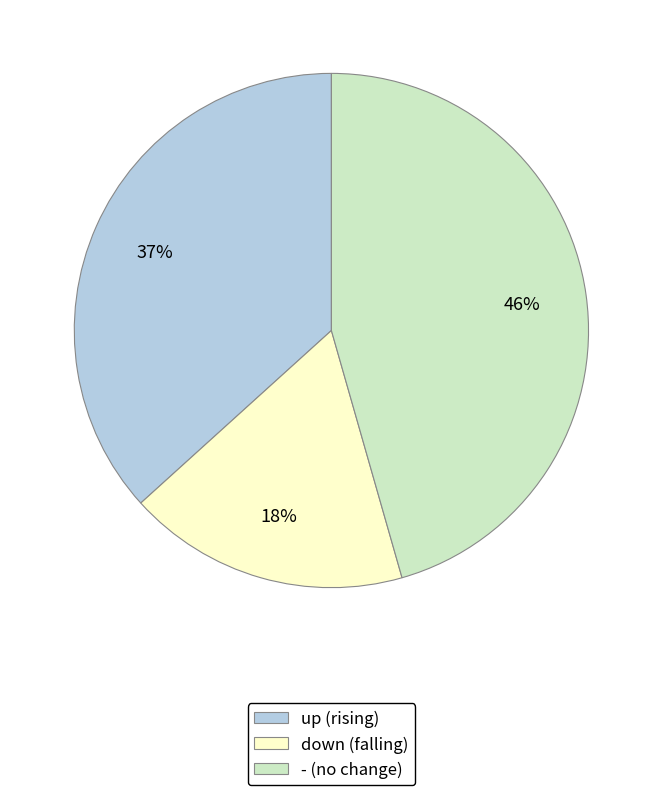

To the nearest percent, what is the combined percentage of up and down?

54%